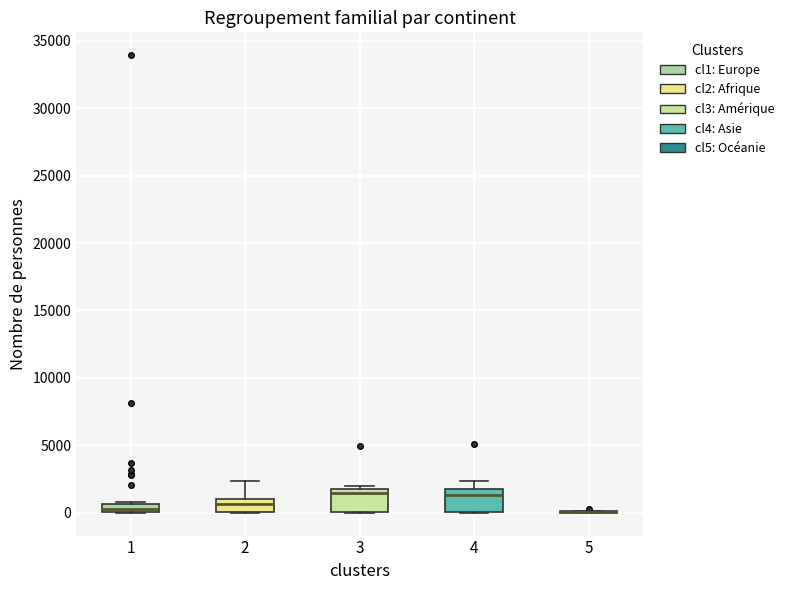

Where is the upper edge of the box at x = 4 on the y-axis? The values are not printed on the chart, so give them approximately, as read against the axis.

2000